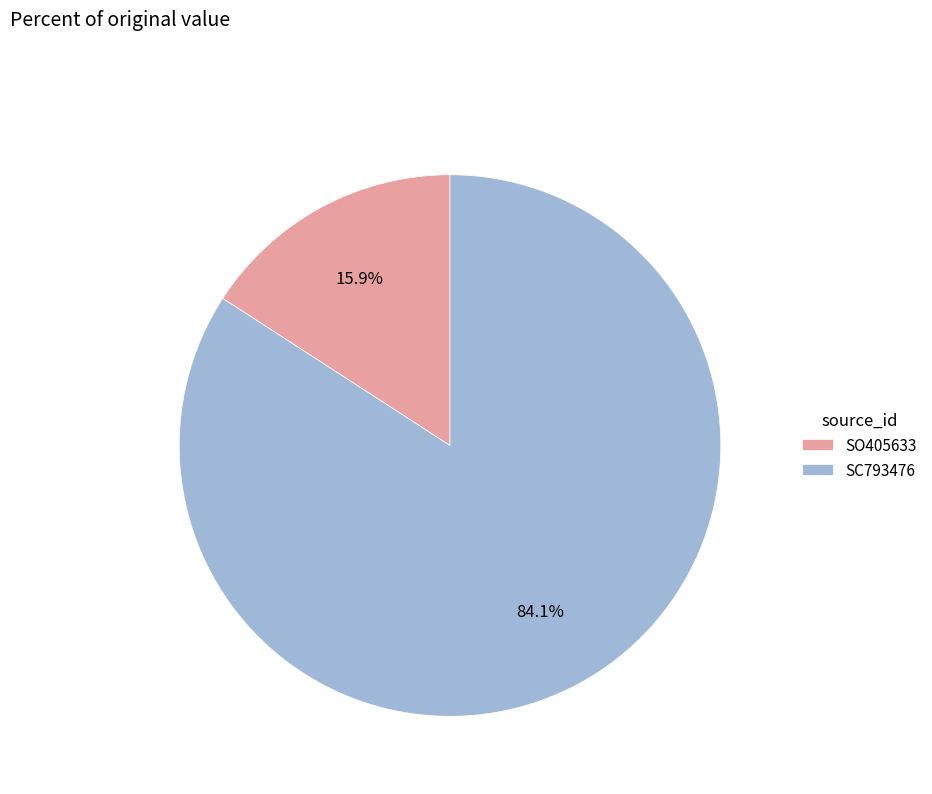

To the nearest percent, what percentage of the pie is SO405633?

16%